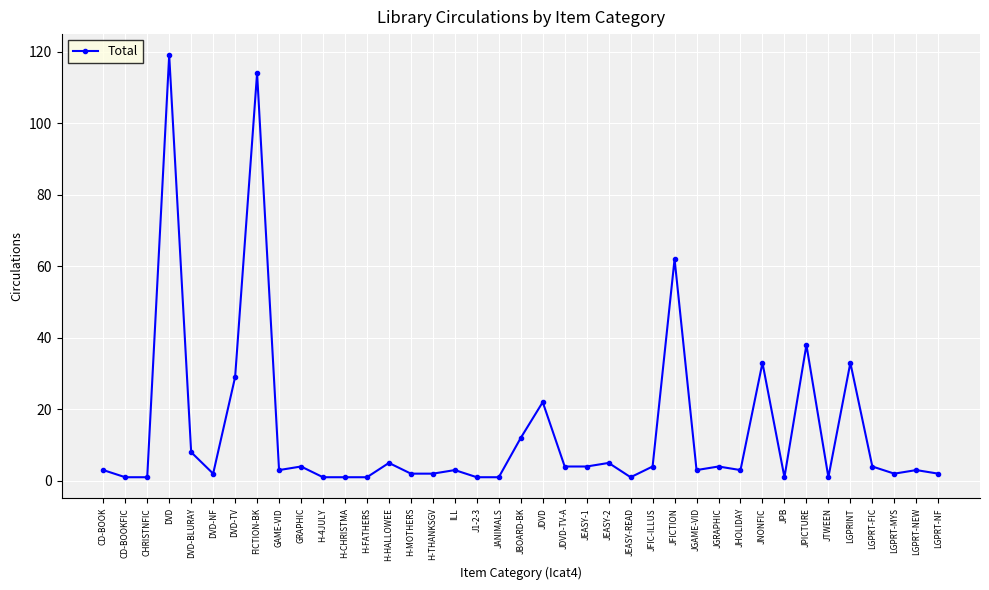

Reading left to right, list all the values displayed in this chart.

3	1	1	119	8	2	29	114	3	4	1	1	1	5	2	2	3	1	1	12	22	4	4	5	1	4	62	3	4	3	33	1	38	1	33	4	2	3	2